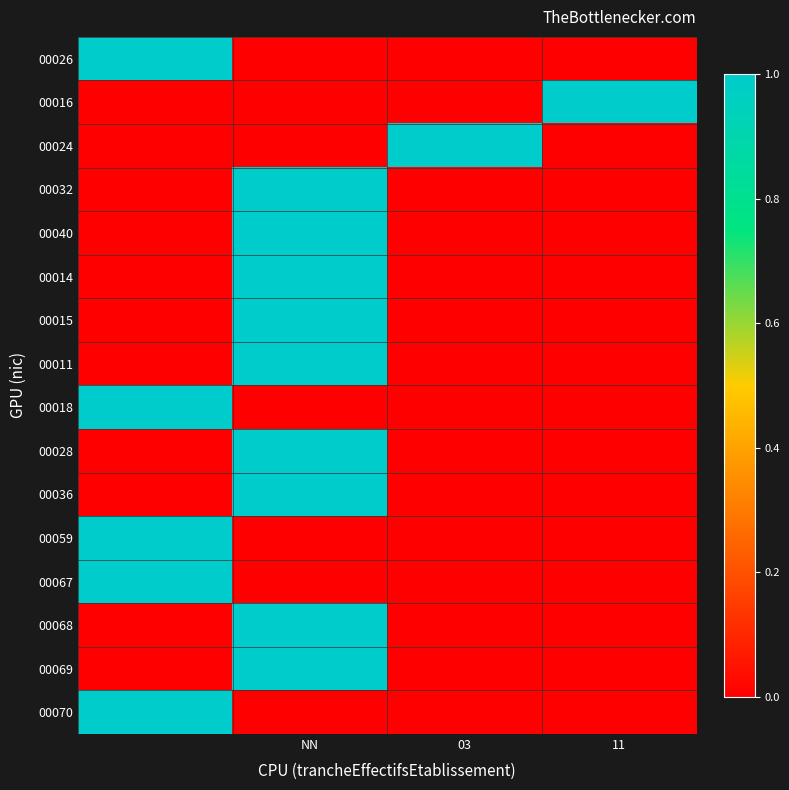

Reading left to right, extract all data points from this chart.

00026: 1	0	0	0
00016: 0	0	0	1
00024: 0	0	1	0
00032: 0	1	0	0
00040: 0	1	0	0
00014: 0	1	0	0
00015: 0	1	0	0
00011: 0	1	0	0
00018: 1	0	0	0
00028: 0	1	0	0
00036: 0	1	0	0
00059: 1	0	0	0
00067: 1	0	0	0
00068: 0	1	0	0
00069: 0	1	0	0
00070: 1	0	0	0